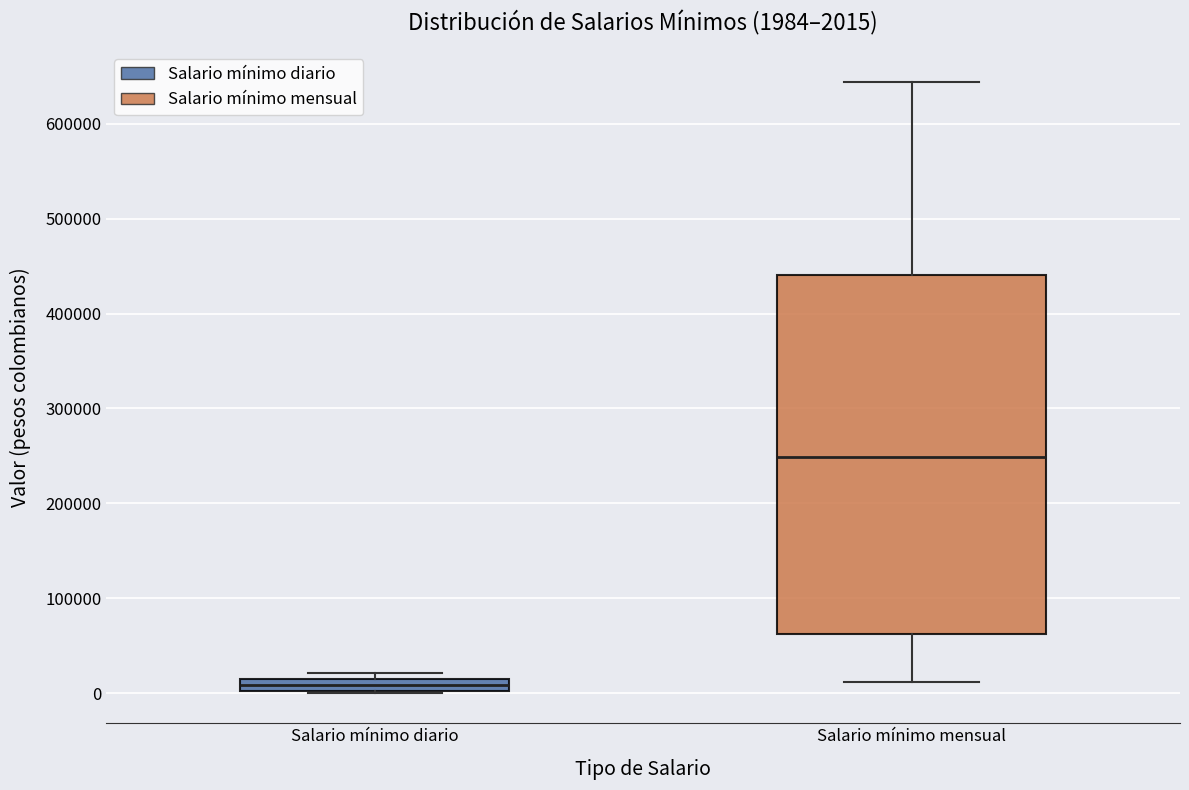

Which box's median line is the lowest?

Salario mínimo diario